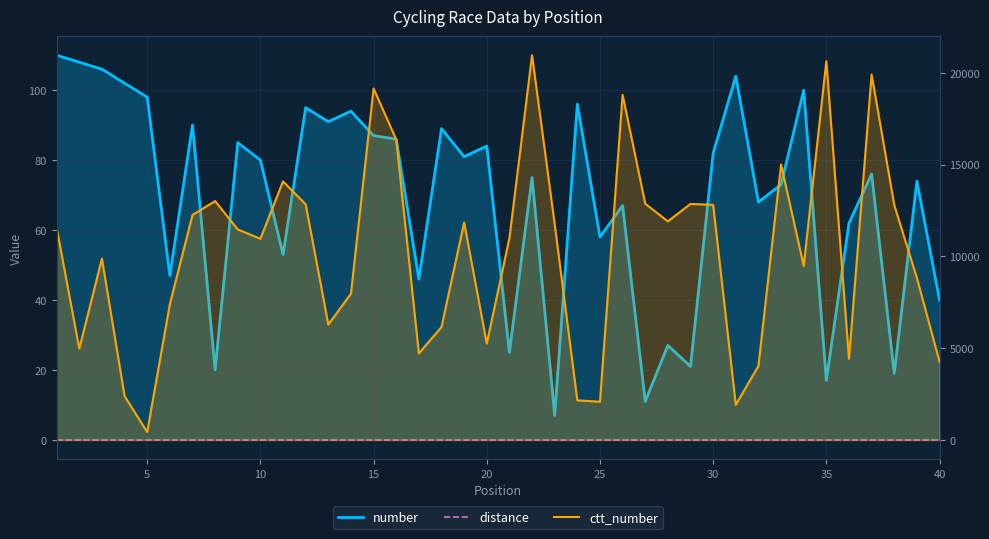

True or false: distance and ctt_number intersect in this chart.

False